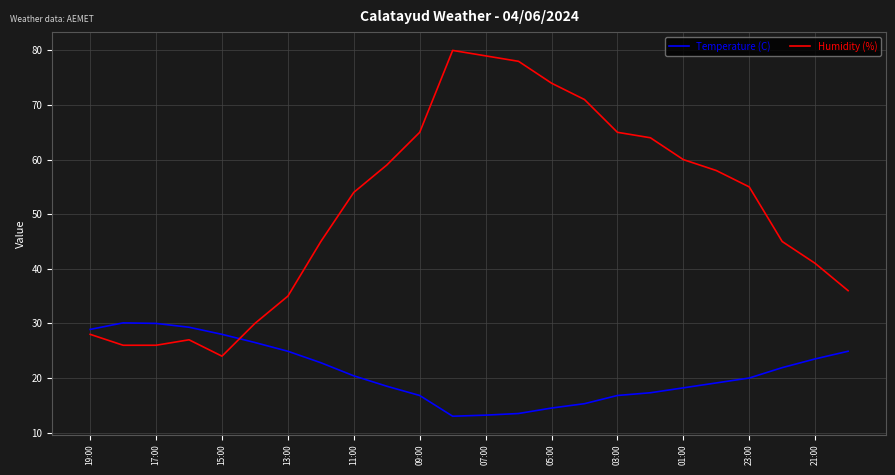

What is the smallest value displayed?

13.0